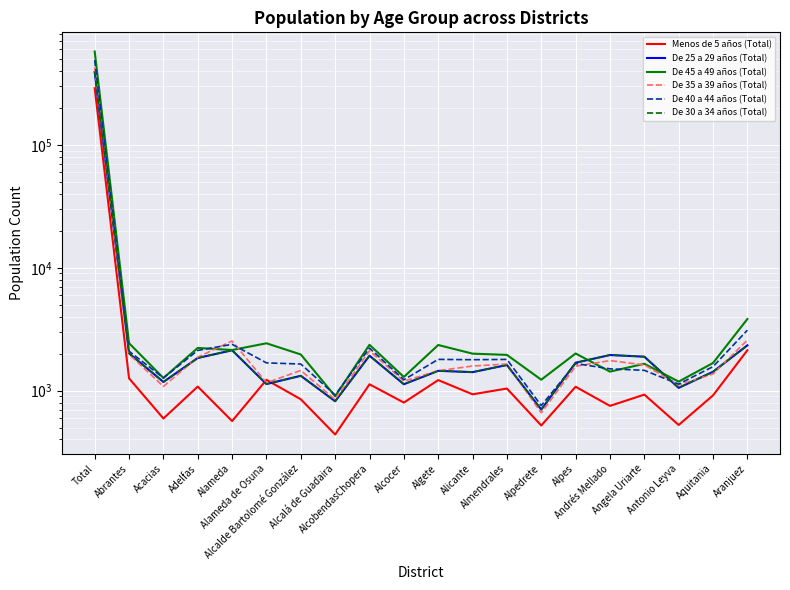

Is this an area chart (filled region under the line)?

No